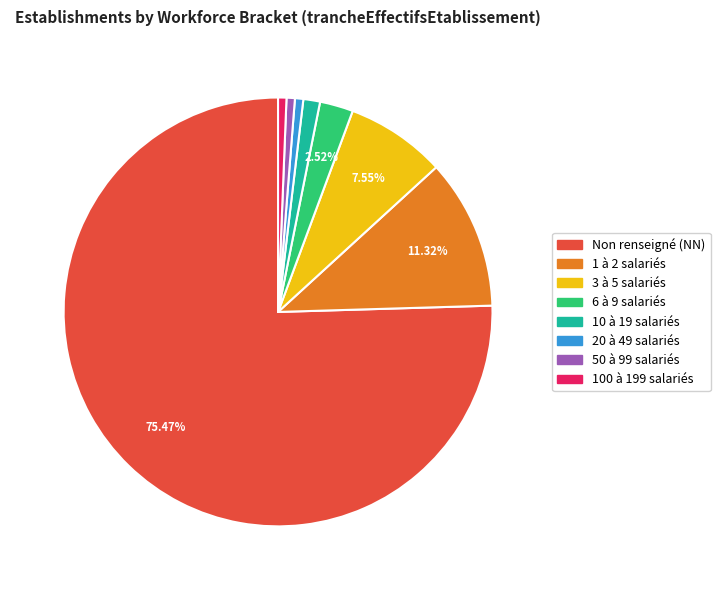

Which slice is the largest?

Non renseigné (NN)